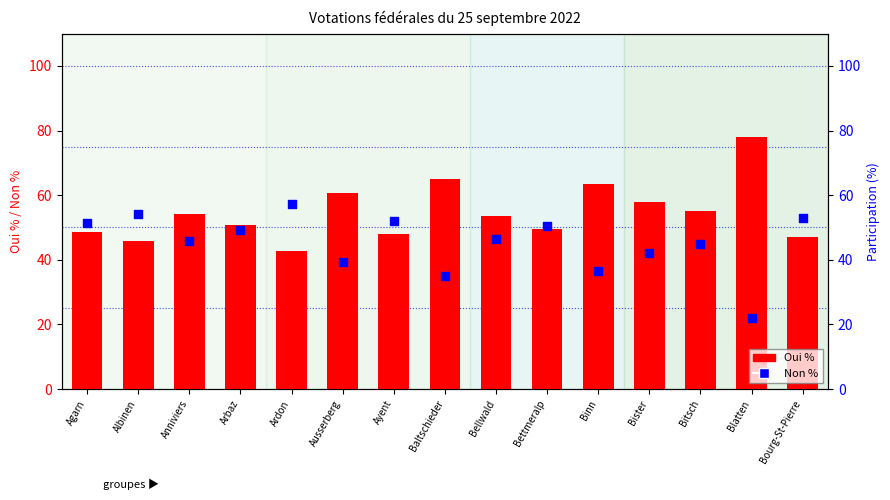

What is the total value across all series at Bellwald?

100.0